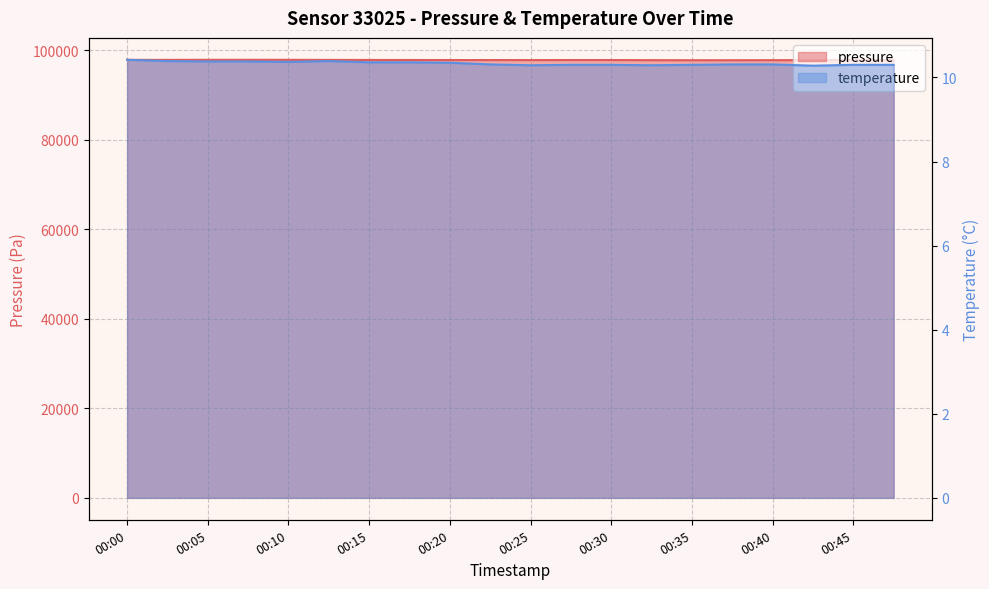

What is the spread (max minus min) of values at 00:23?

97771.4